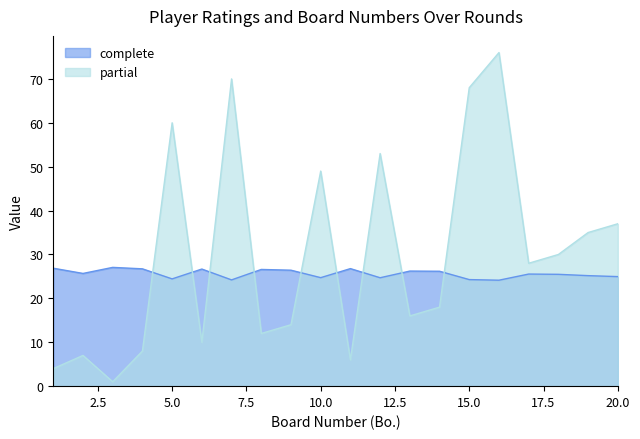

Which series ends up on top after the final intersection of partial and complete?

partial